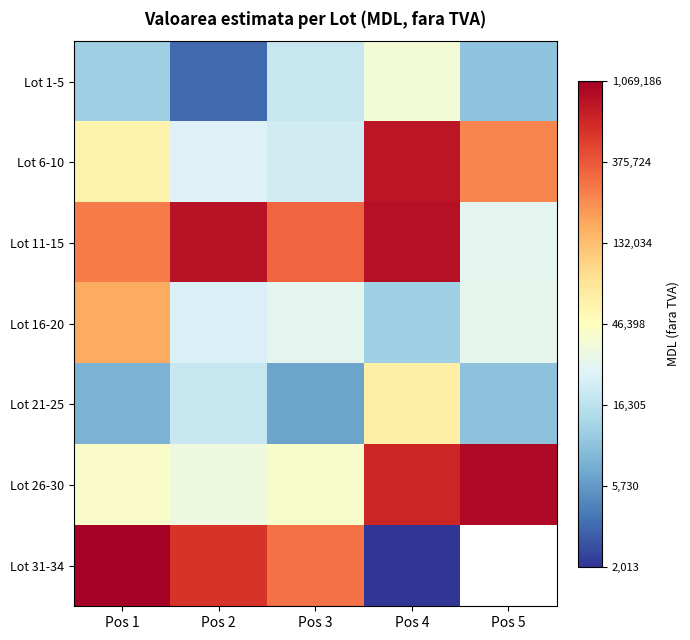

List the labels in order of Lot 16-20 value, largest first.

Pos 1, Pos 5, Pos 3, Pos 2, Pos 4